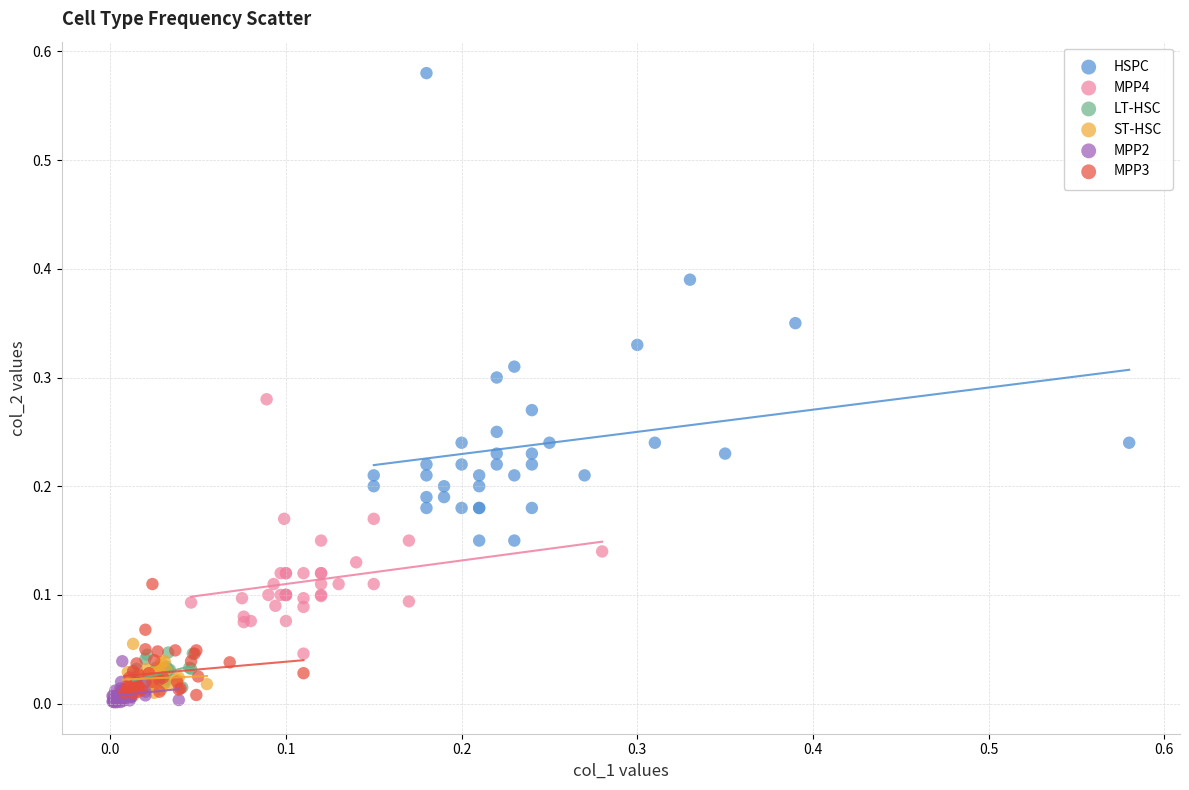

Which series contains the highest Y value?

HSPC